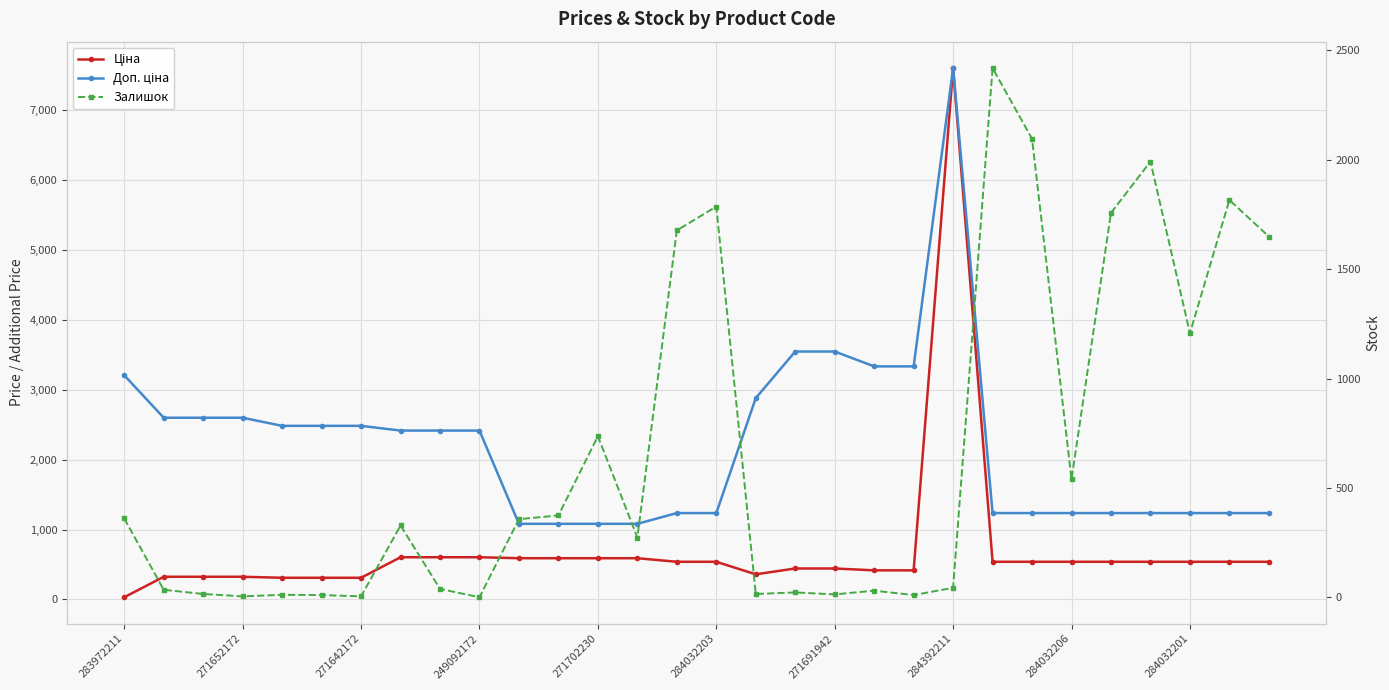

What are all the series names shown in the legend?

Ціна, Доп. ціна, Залишок